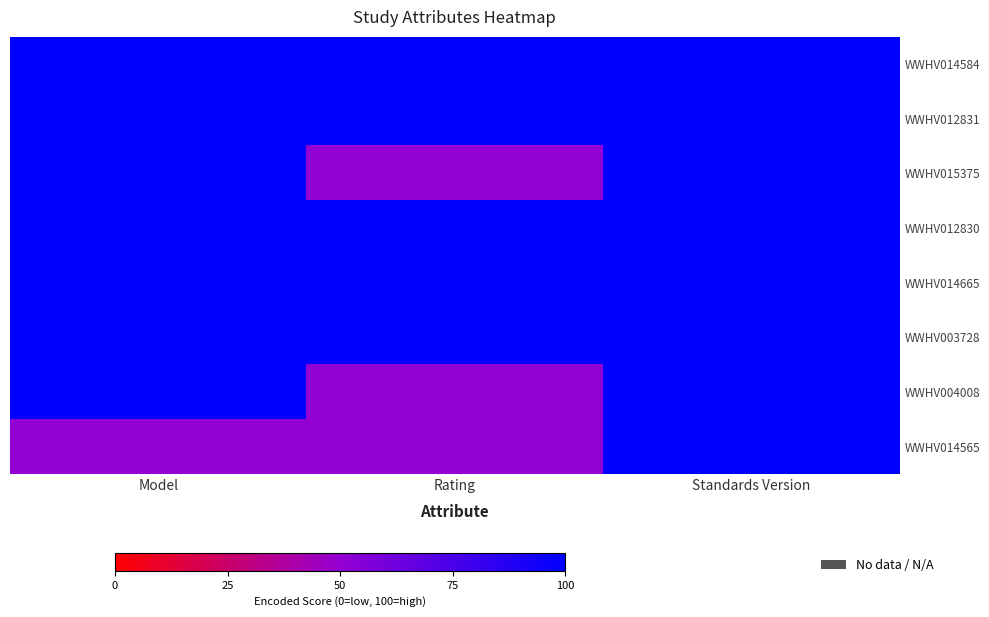

How many distinct data groups are displayed?

8